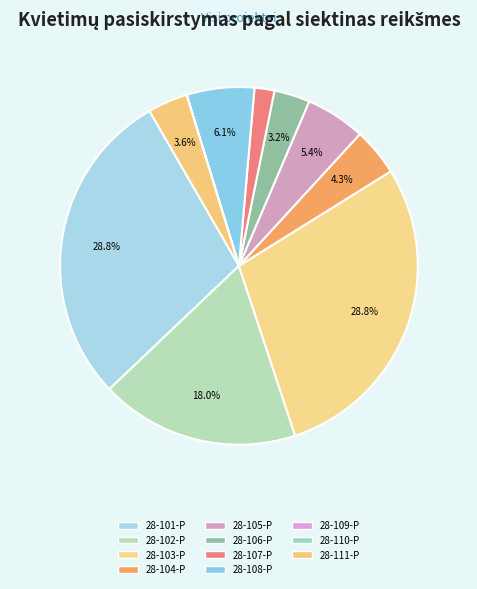

Rank the categories by value from lowest to highest.

28-109-P, 28-110-P, 28-107-P, 28-106-P, 28-111-P, 28-104-P, 28-105-P, 28-108-P, 28-102-P, 28-101-P, 28-103-P